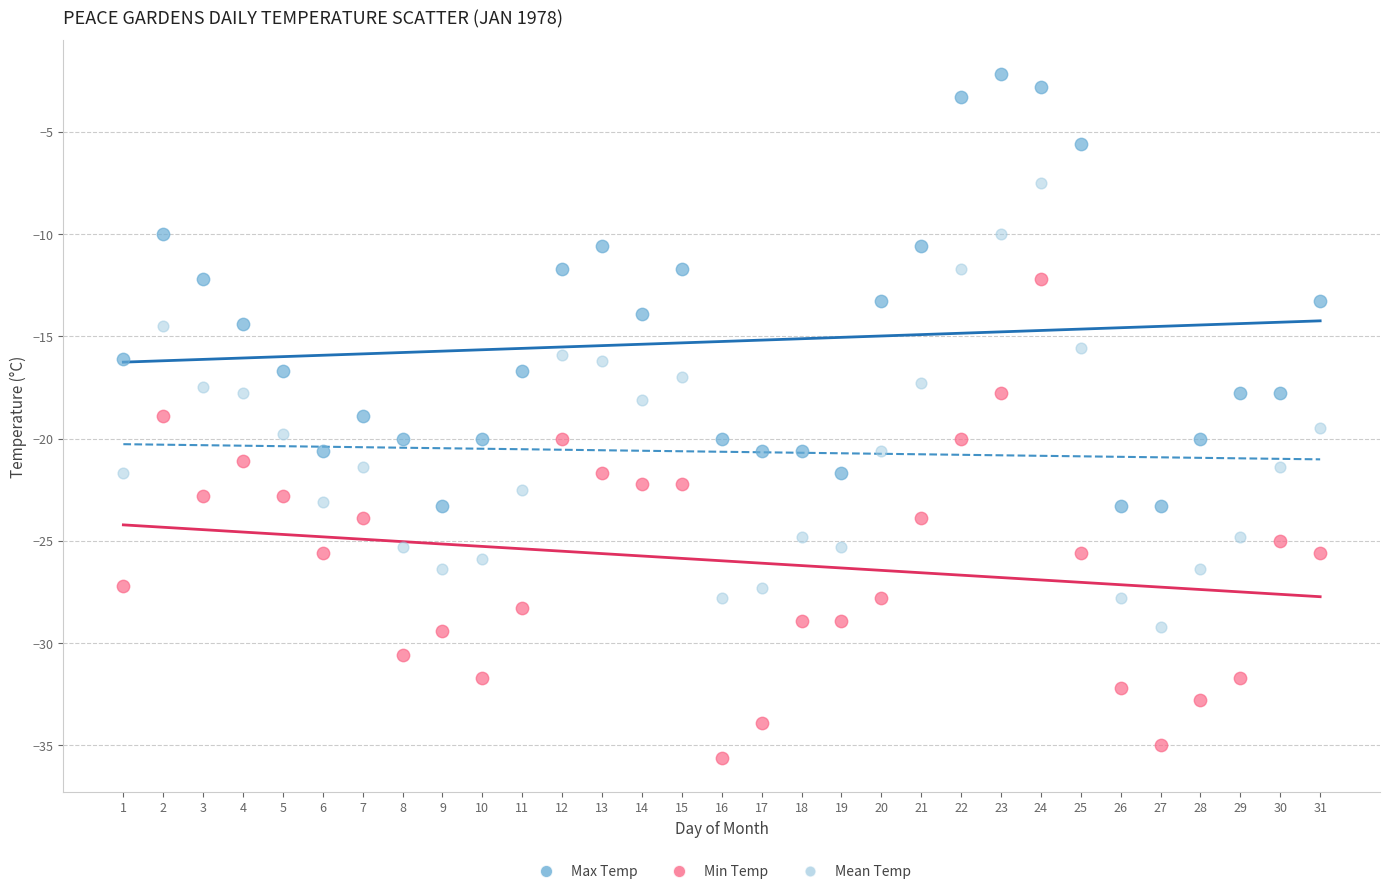

Across all data points, what is the range of Y values (max minus min)?

33.4